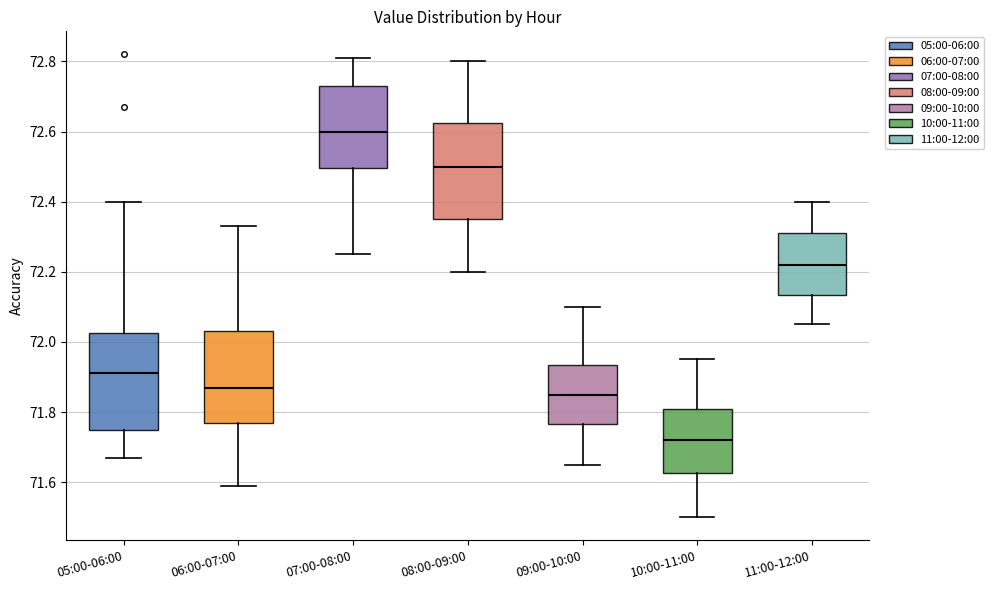

Where does the lower whisker of the box for 07:00-08:00 end on the y-axis? The values are not printed on the chart, so give them approximately, as read against the axis.

72.26